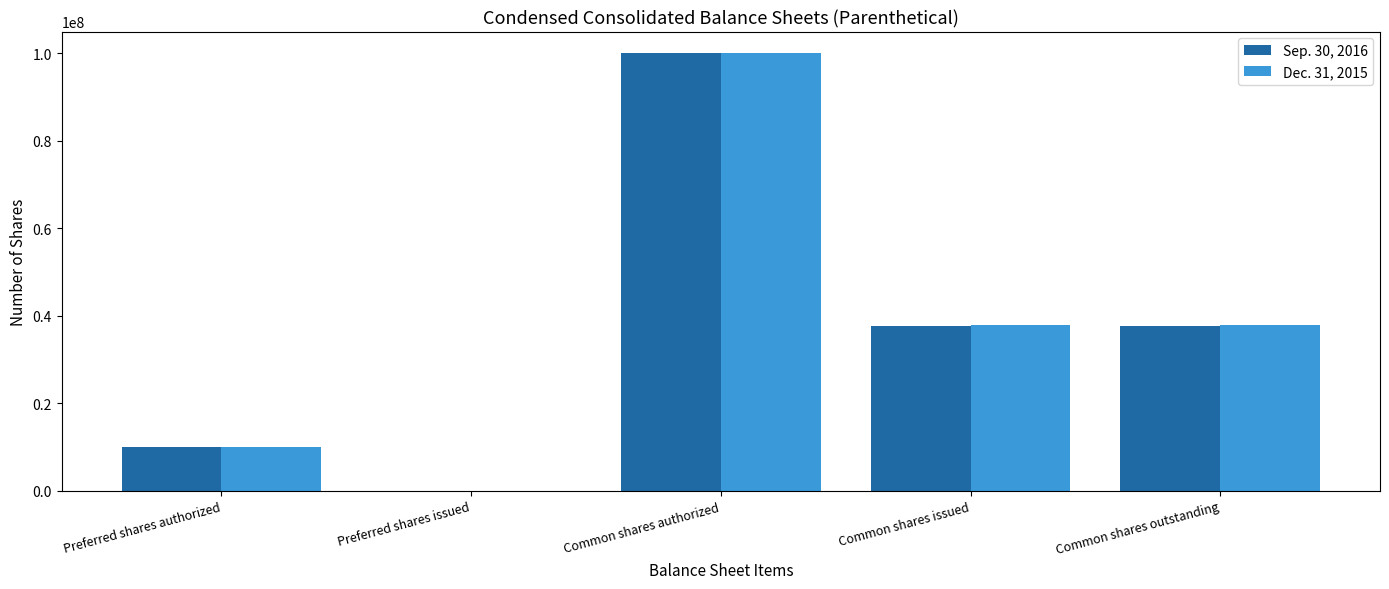

What is the maximum value for Dec. 31, 2015?

100000000